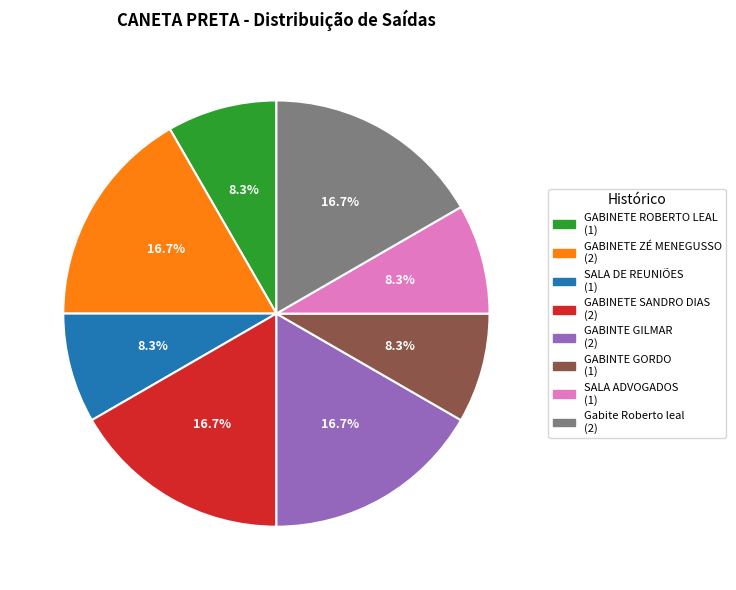

The GABINETE SANDRO DIAS slice represents 17% of the pie. True or false?

True